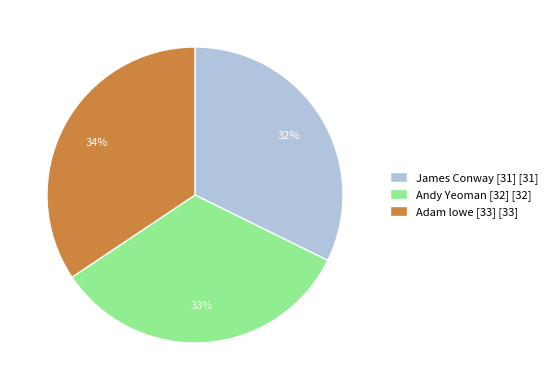

To the nearest percent, what is the combined percentage of James Conway [31] and Adam lowe [33]?

67%